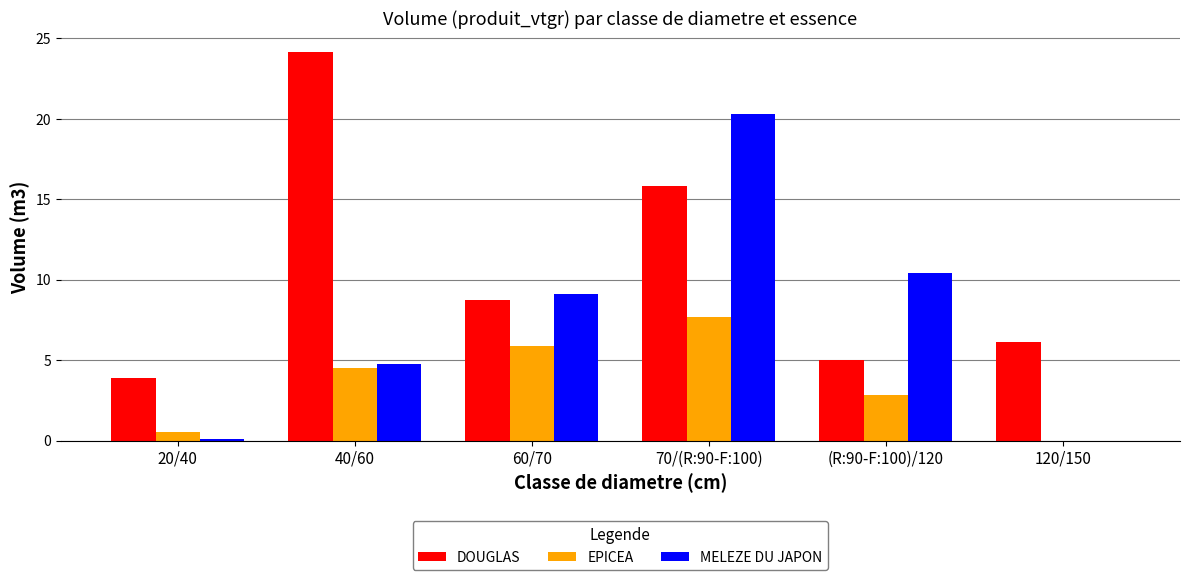

What is the sum of all DOUGLAS values?

63.8